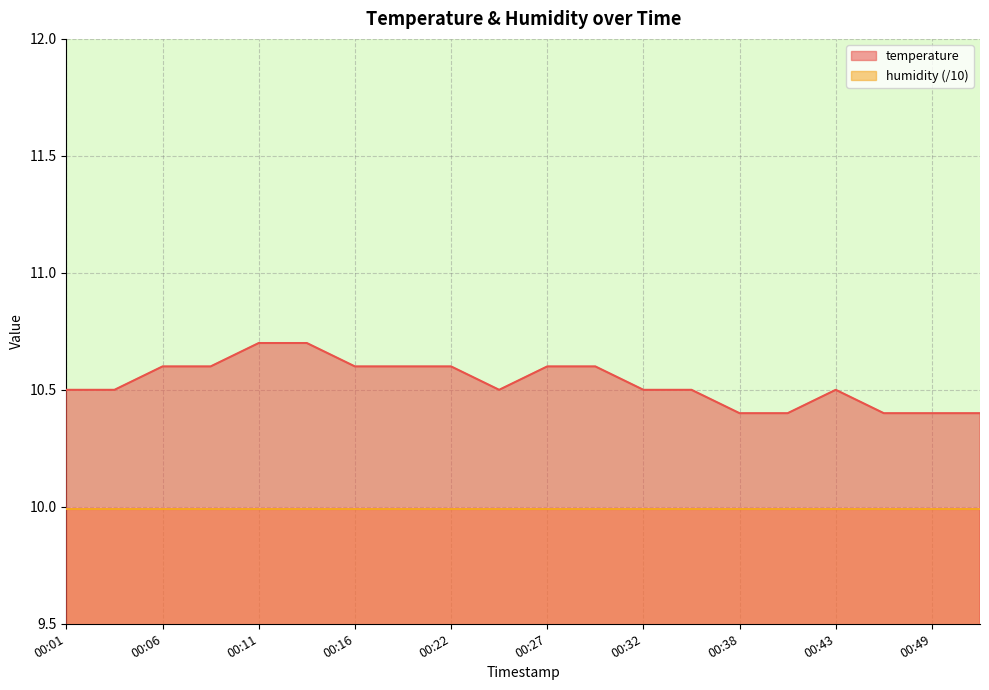

True or false: the data has more than 1 interior local peaks.

False